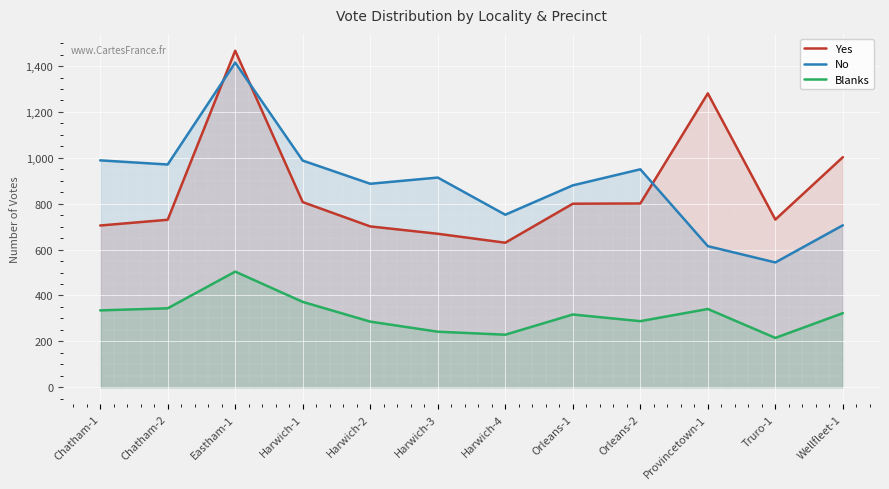

Is the value of Yes at Harwich-1 greater than the value of No at Provincetown-1?

Yes